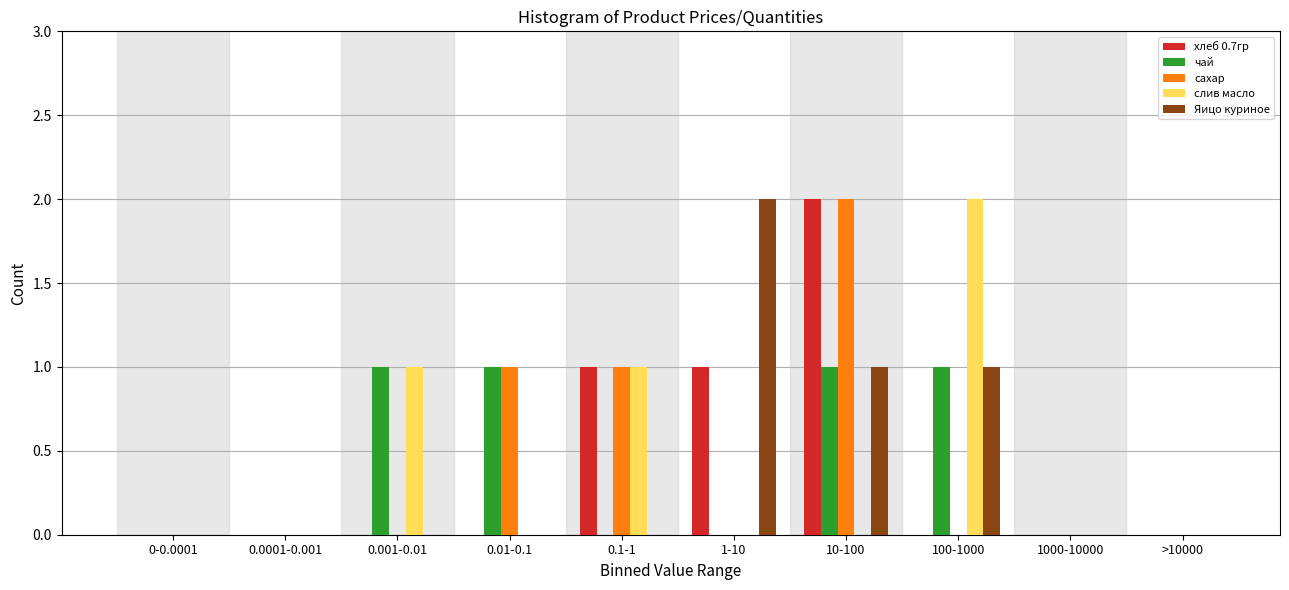

Is it true that чай equals -1 at 0.1-1?

False